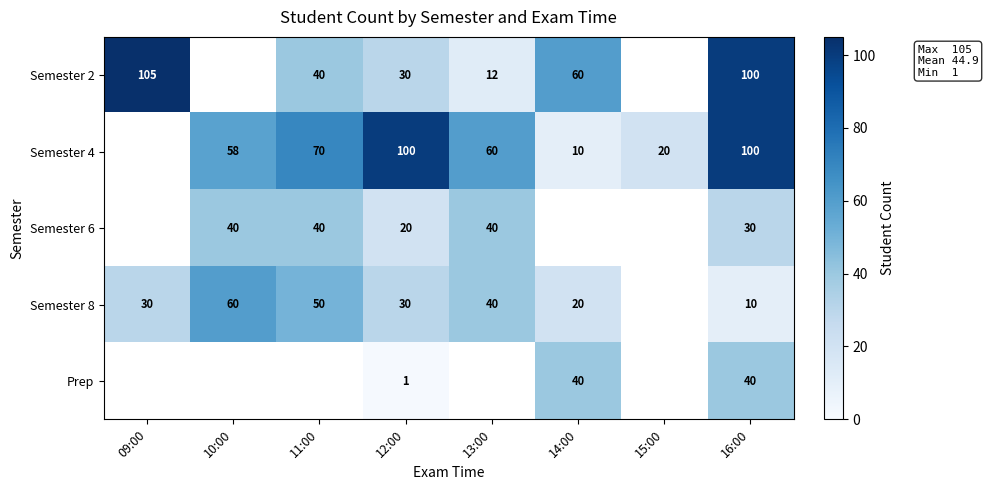

At which category is the sum across all series the highest?

16:00